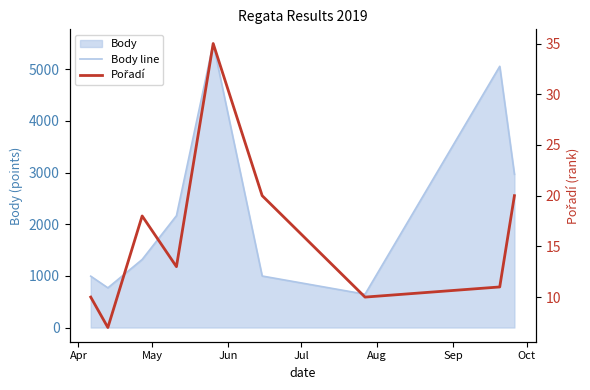

What is the difference between the second highest and second lowest values in the Body line series?

4288